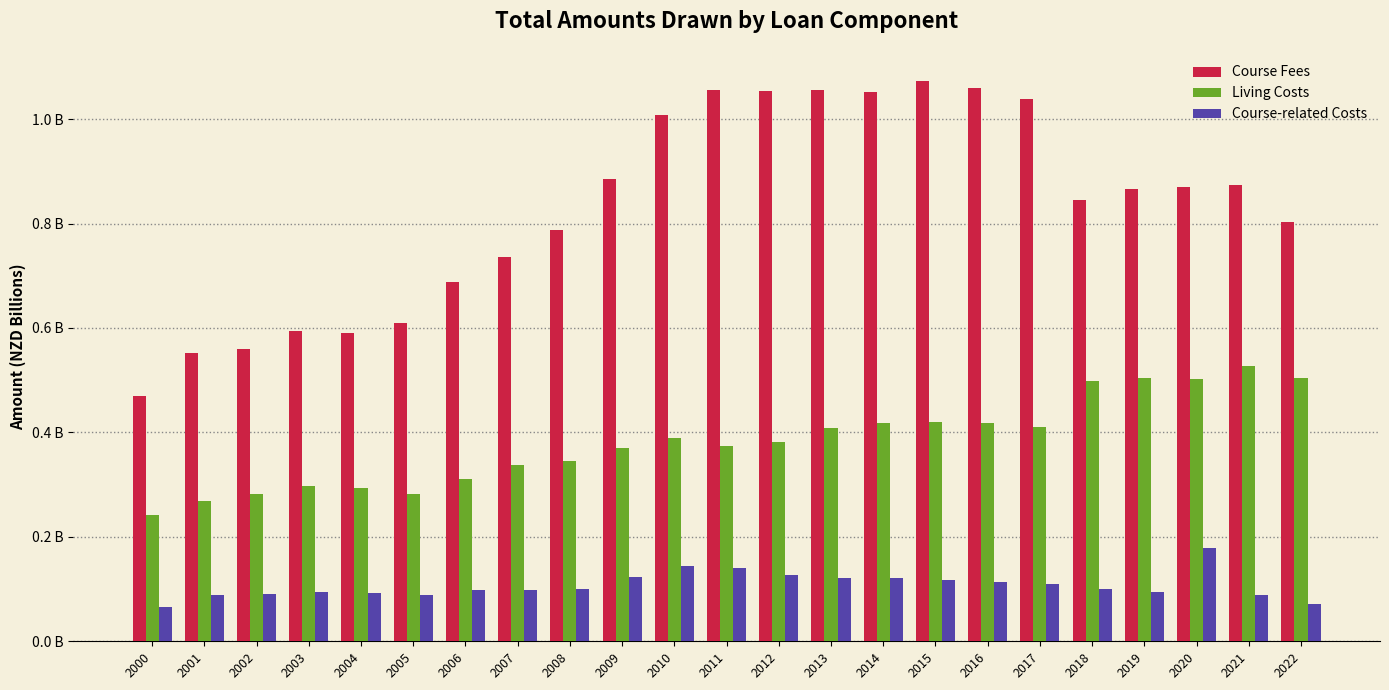

What is the highest value of the Course Fees series?

1.1